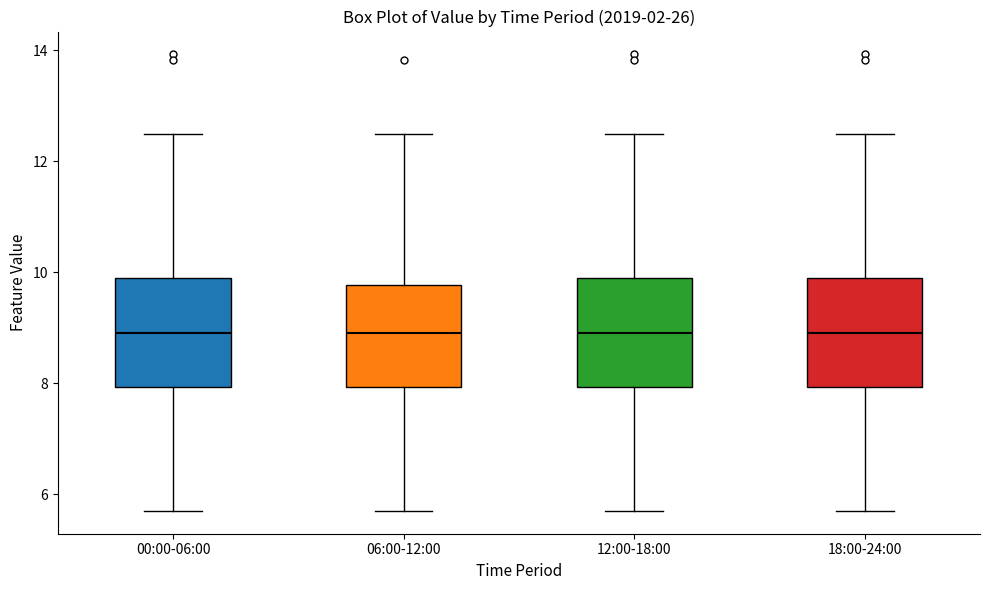

Reading left to right, read every box against the y-axis: the position of its median line, the range the box covers, and the ends of its whiskers. The values are not printed on the chart, so give them approximately, as read against the axis.

00:00-06:00: median 9.0, box 8.0 to 10.0, whiskers 5.8 to 12.6
06:00-12:00: median 9.0, box 8.0 to 9.8, whiskers 5.8 to 12.6
12:00-18:00: median 9.0, box 8.0 to 10.0, whiskers 5.8 to 12.6
18:00-24:00: median 9.0, box 8.0 to 10.0, whiskers 5.8 to 12.6